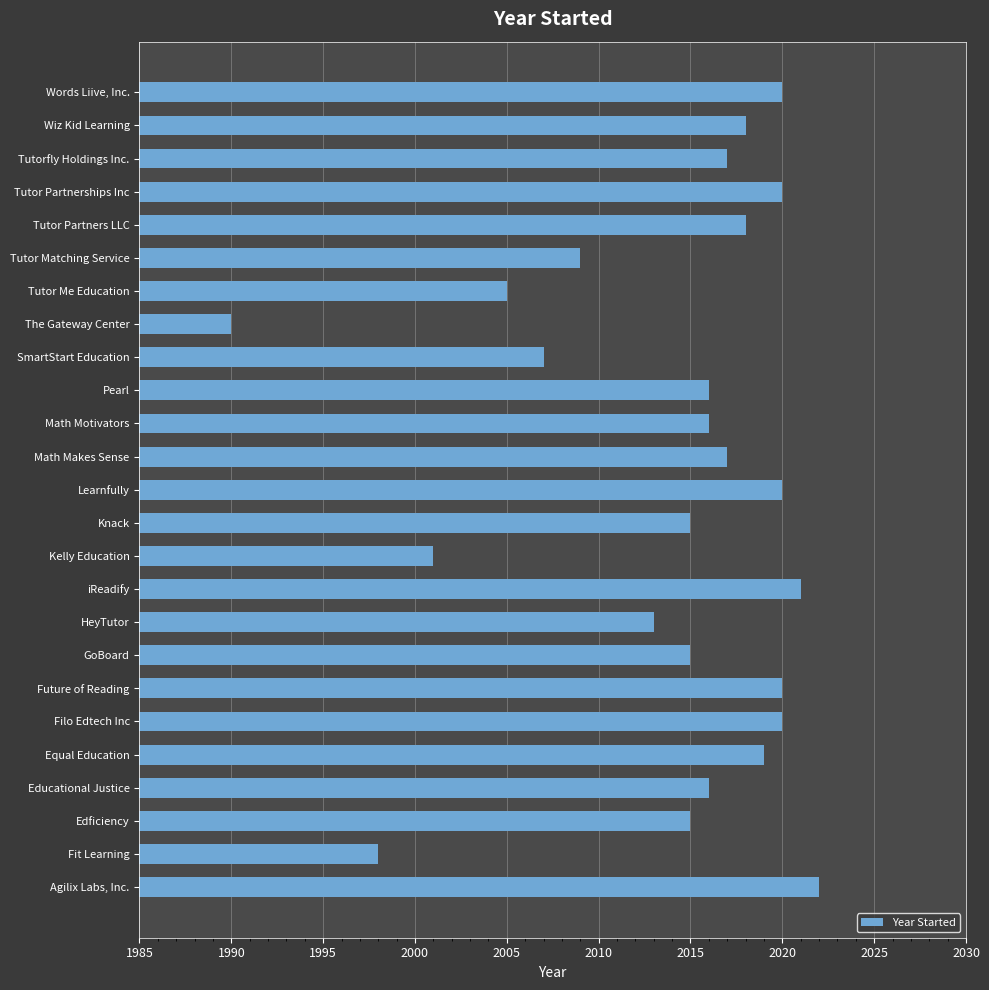

What is the change in value from Equal Education to HeyTutor?

-6